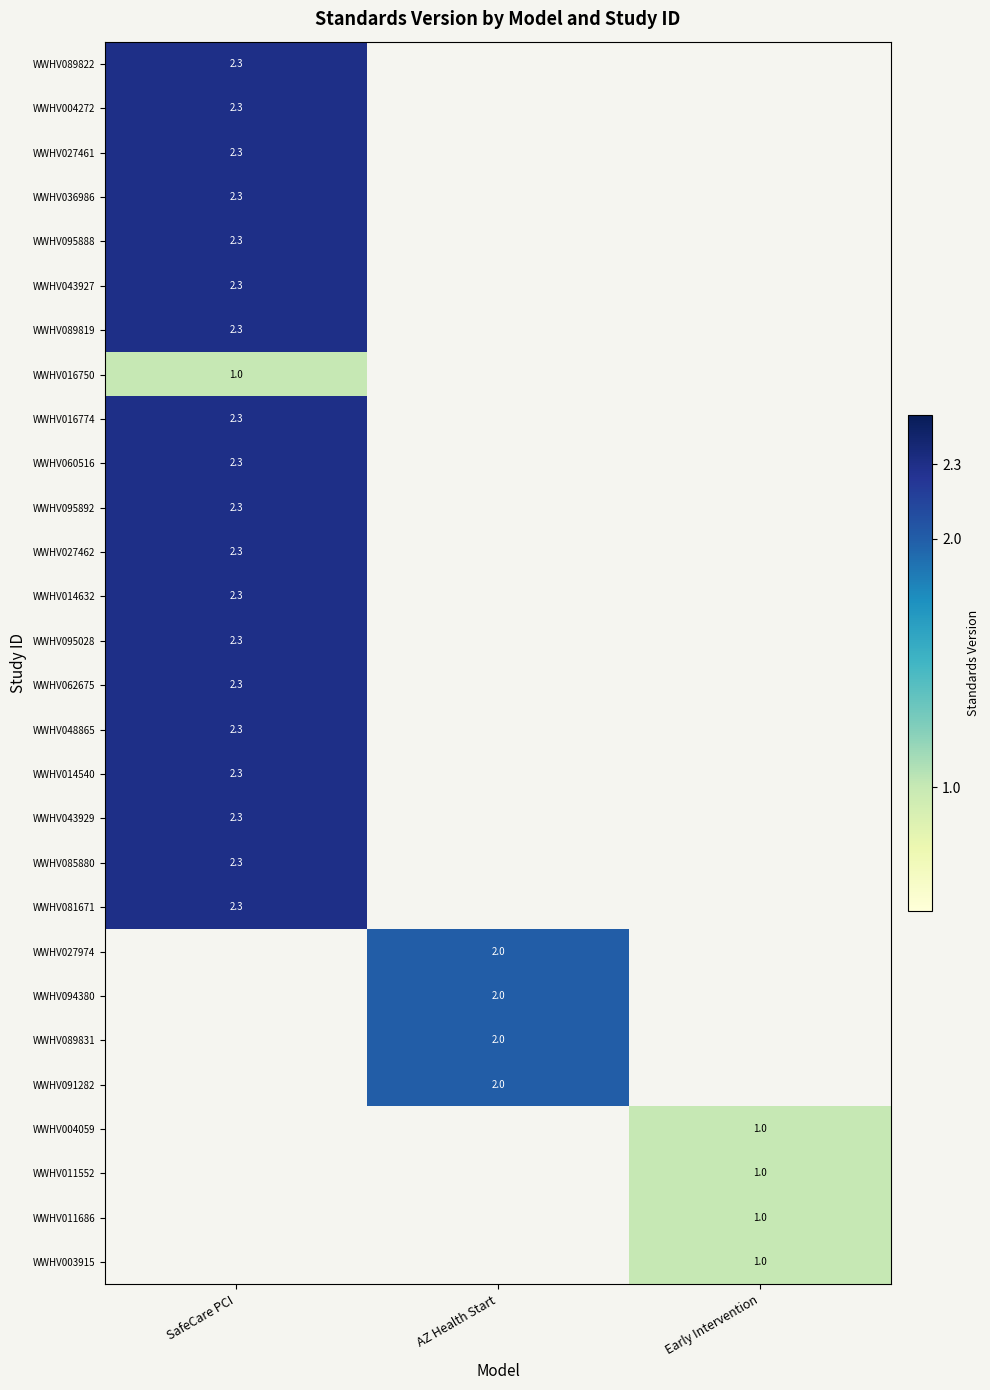

Which category has the highest value in the WWHV089822 series?

SafeCare PCI